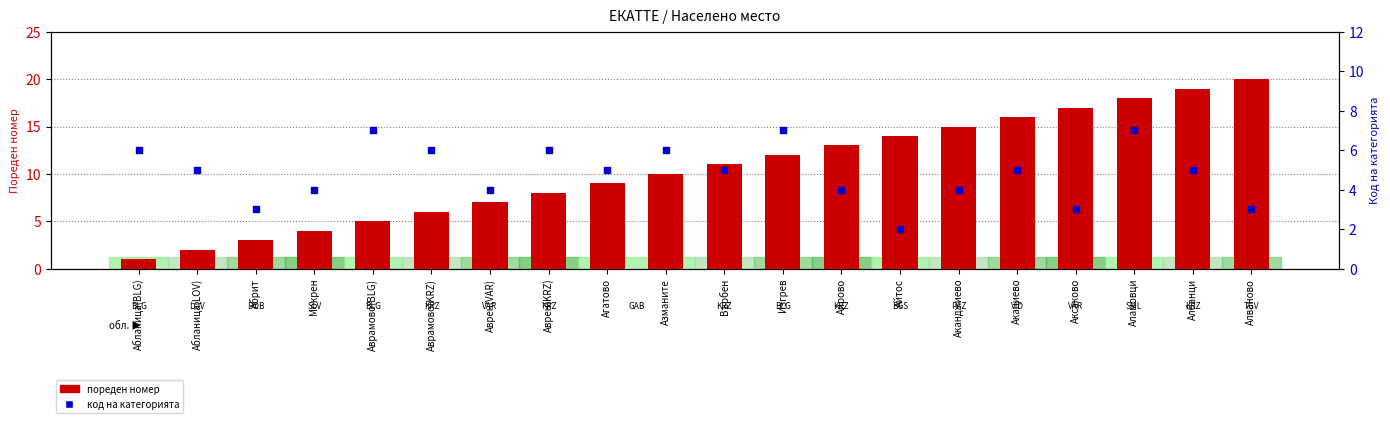

What is the total value across all series at Агатово?

14